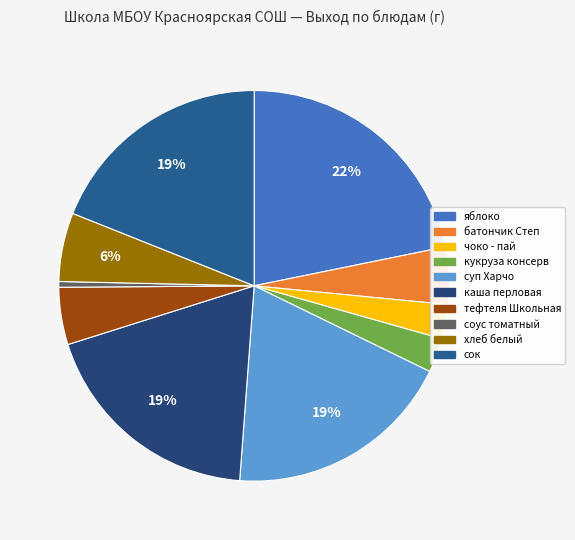

Rank the categories by value from lowest to highest.

соус томатный, чоко - пай, кукруза консерв, батончик Степ, тефтеля Школьная, хлеб белый, суп Харчо, каша перловая, сок, яблоко